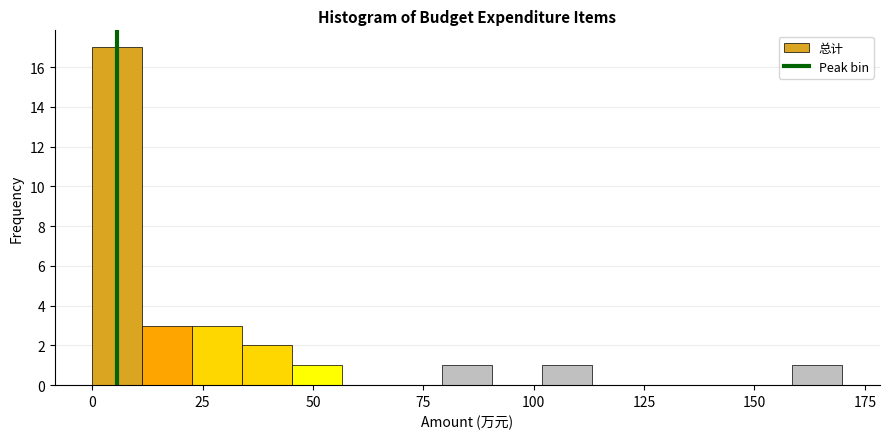

Around what value on the x-axis is the tallest bar? Give the approximate position of its centre, as read against the axis.

5